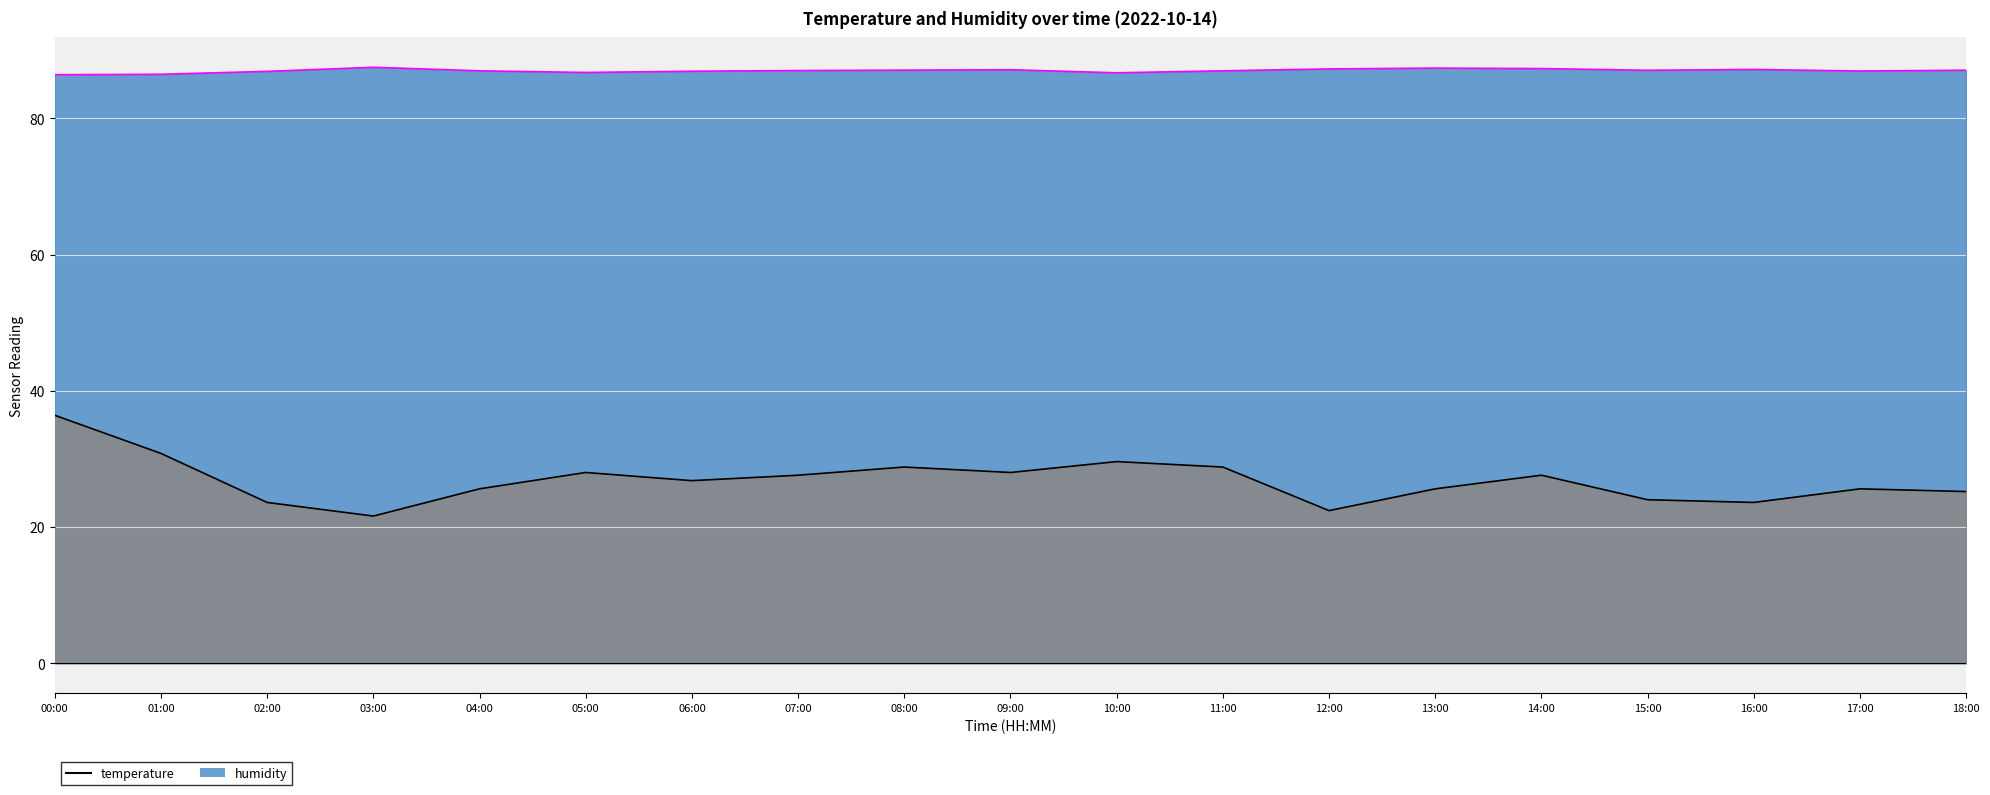

What position from the left is 12:00?

13